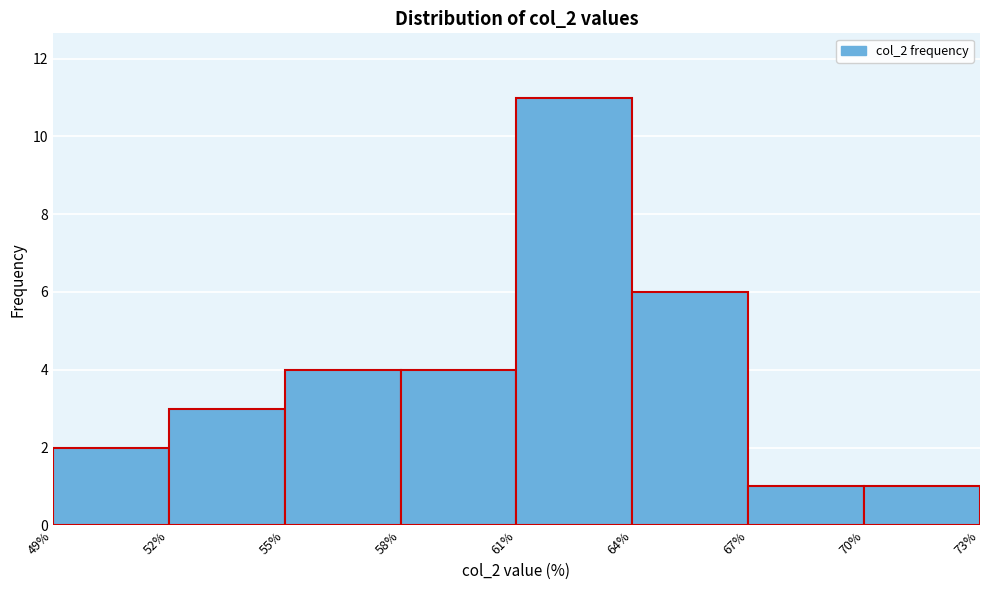

Reading left to right, list every bar in this chart as the range it spans on the x-axis followed by its height. The values are not printed on the chart, so give them approximately, as read against the axis.

49% to 52%: 2
52% to 55%: 3
55% to 58%: 4
58% to 61%: 4
61% to 64%: 11
64% to 67%: 6
67% to 70%: 1
70% to 73%: 1